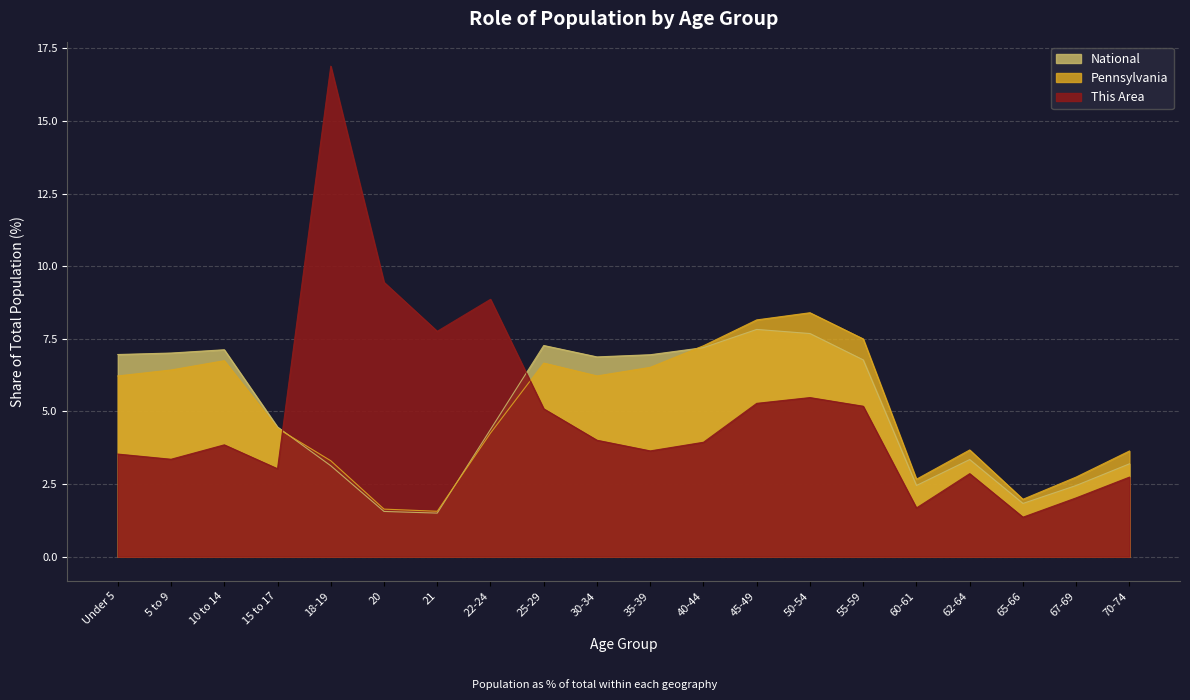

Which series has the largest total across all categories?

This Area